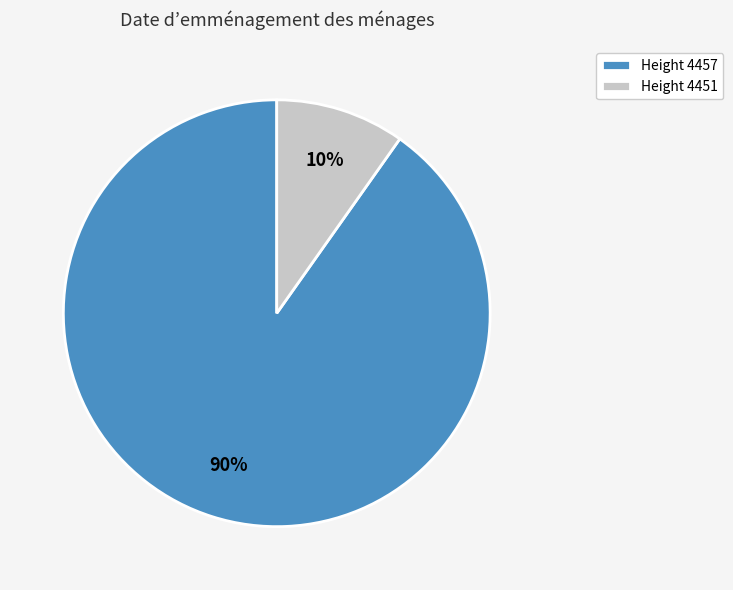

To the nearest percent, what is the average slice percentage?

50%